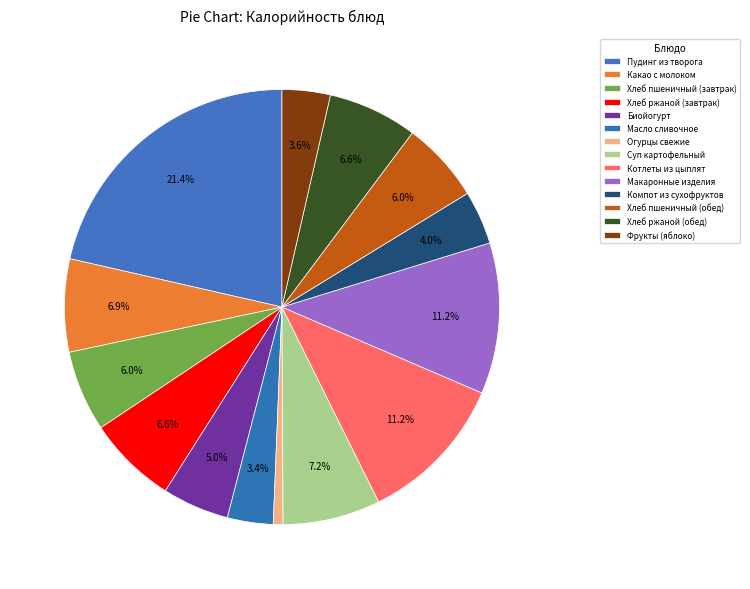

To the nearest percent, what portion does Хлеб ржаной (обед) represent?

7%